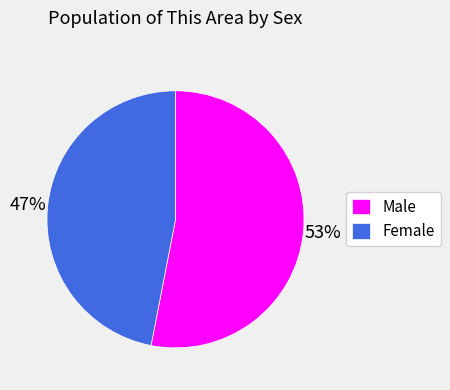

What is the ratio of the value at Male to the value at Female?

1.1